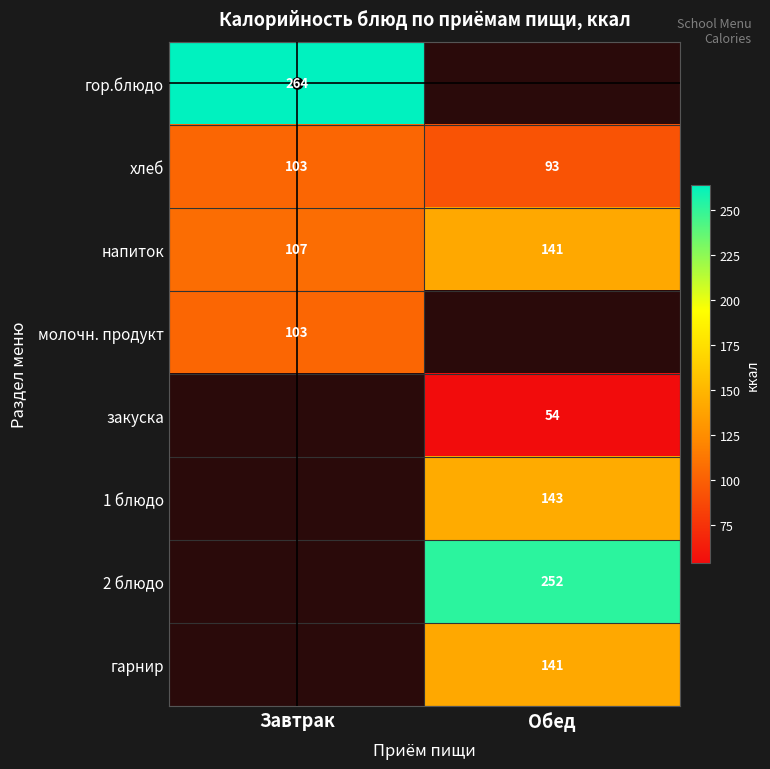

Rank the categories by хлеб value from highest to lowest.

Завтрак, Обед